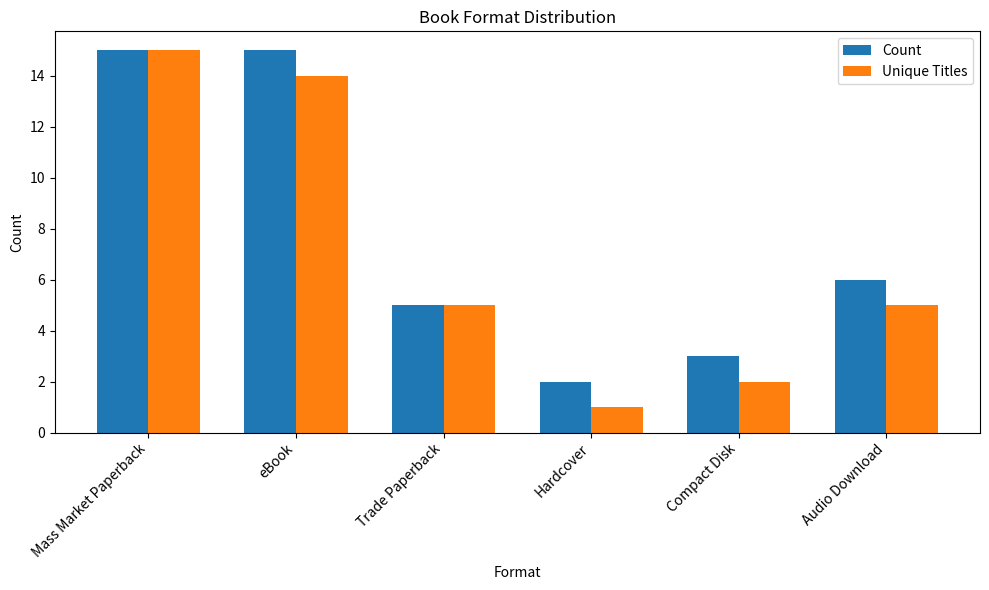

At which category is the sum across all series the highest?

Mass Market Paperback